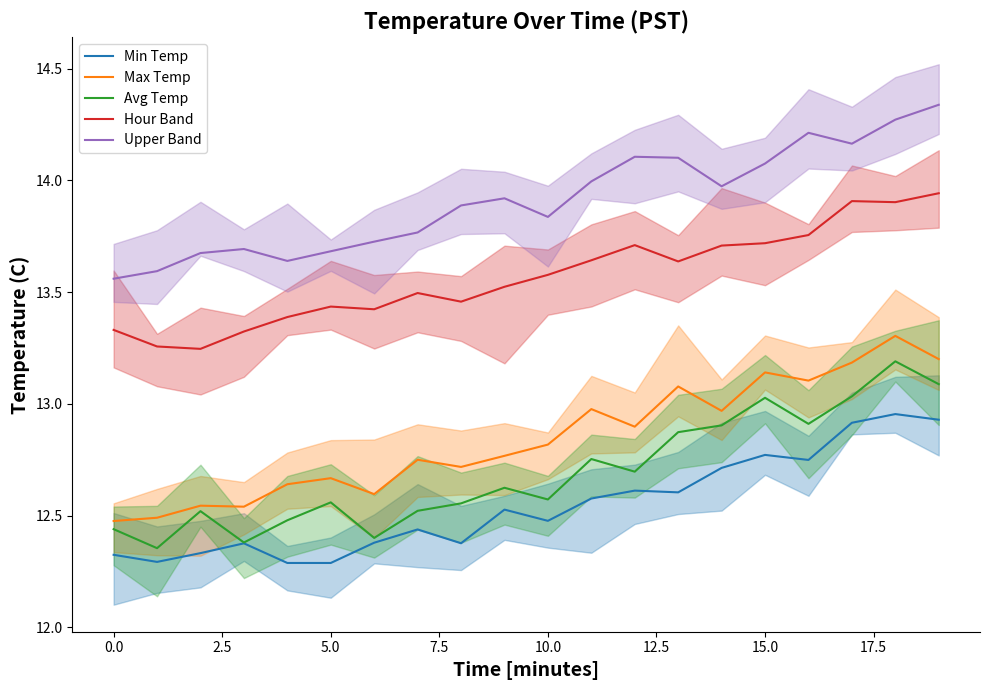

True or false: Avg Temp and Max Temp cross at least once.

False